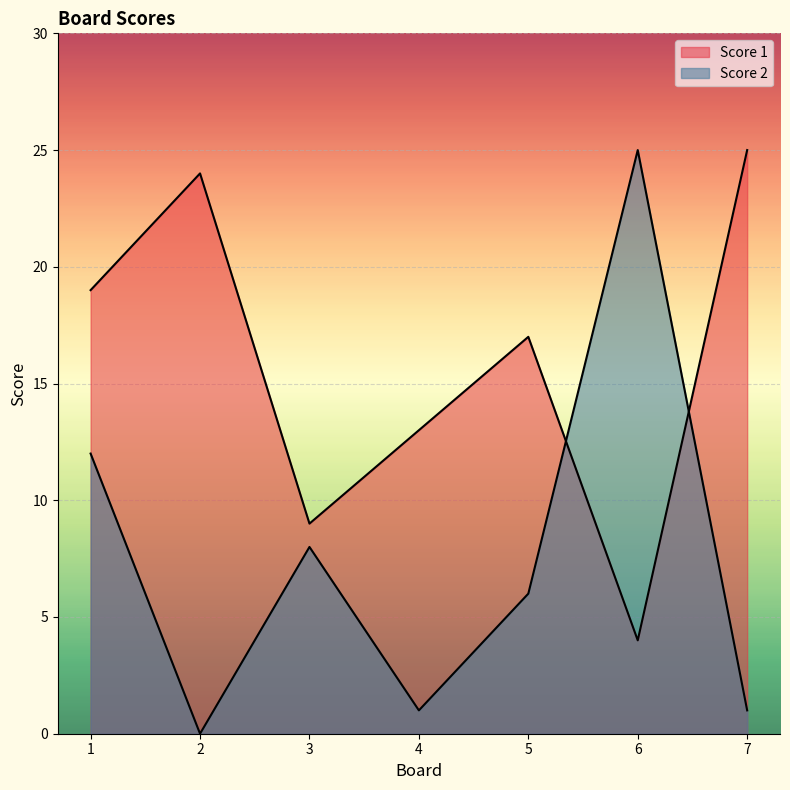

Which series has the largest range (max minus min)?

Score 2